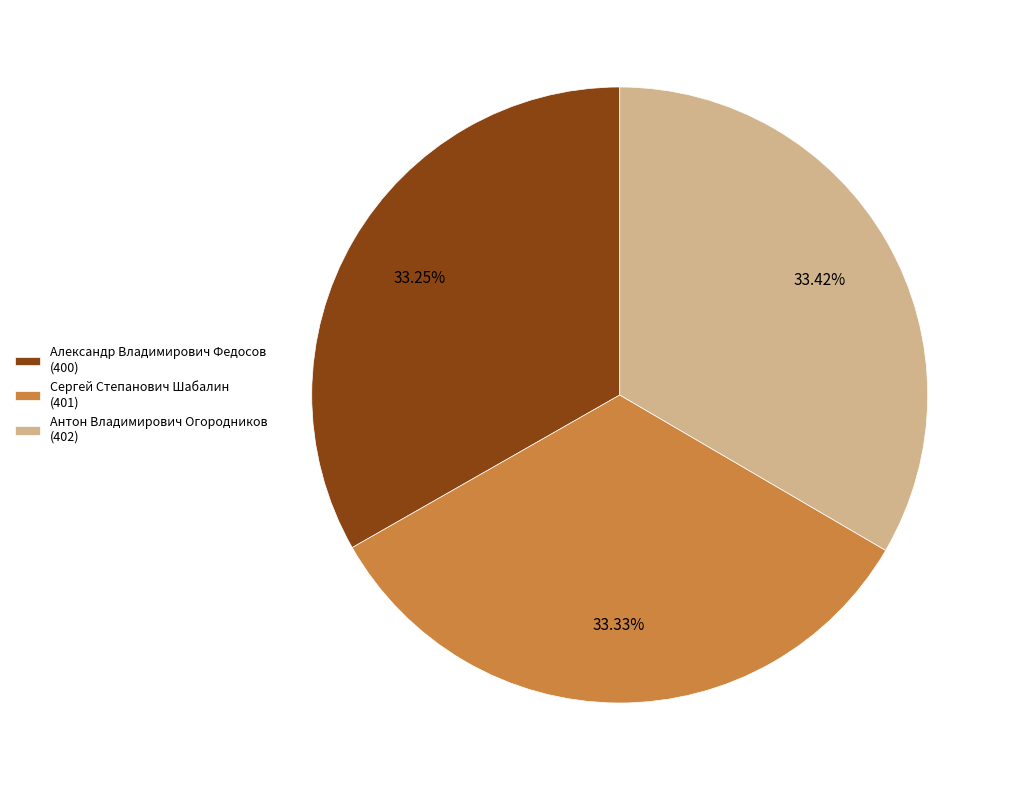

Is it true that Антон Владимирович Огородников is 22% of the pie?

False